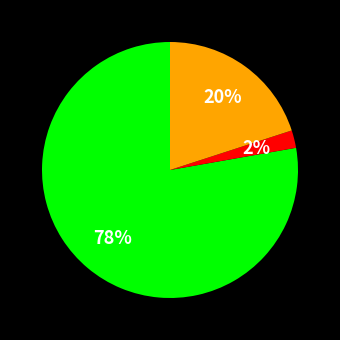

How many slices are in this pie chart?

3